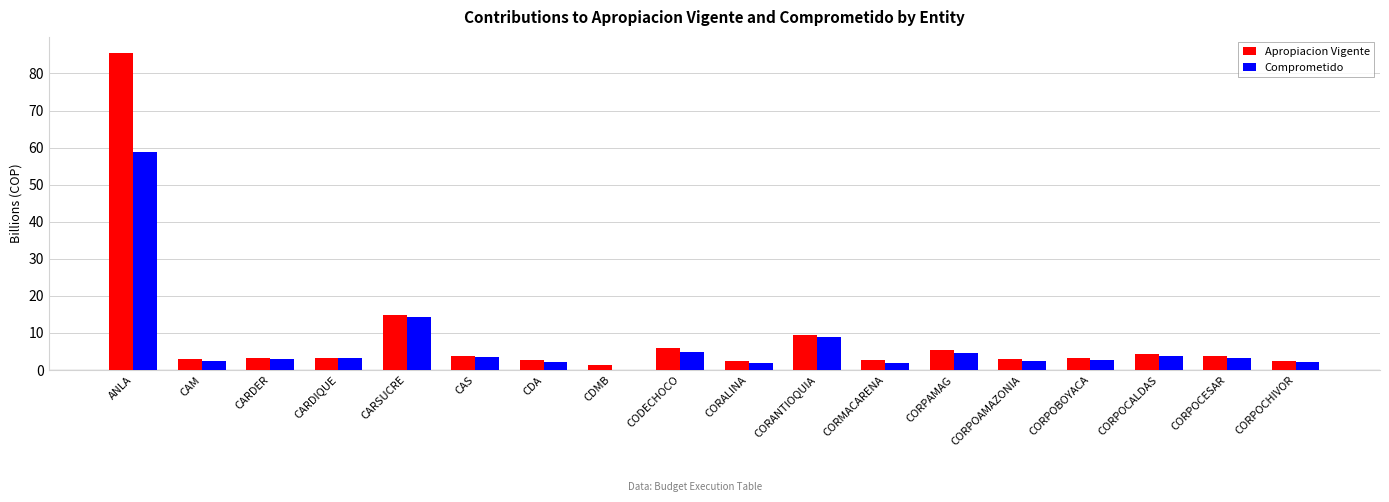

What is the approximate value of Apropiacion Vigente at CAM?

2.8